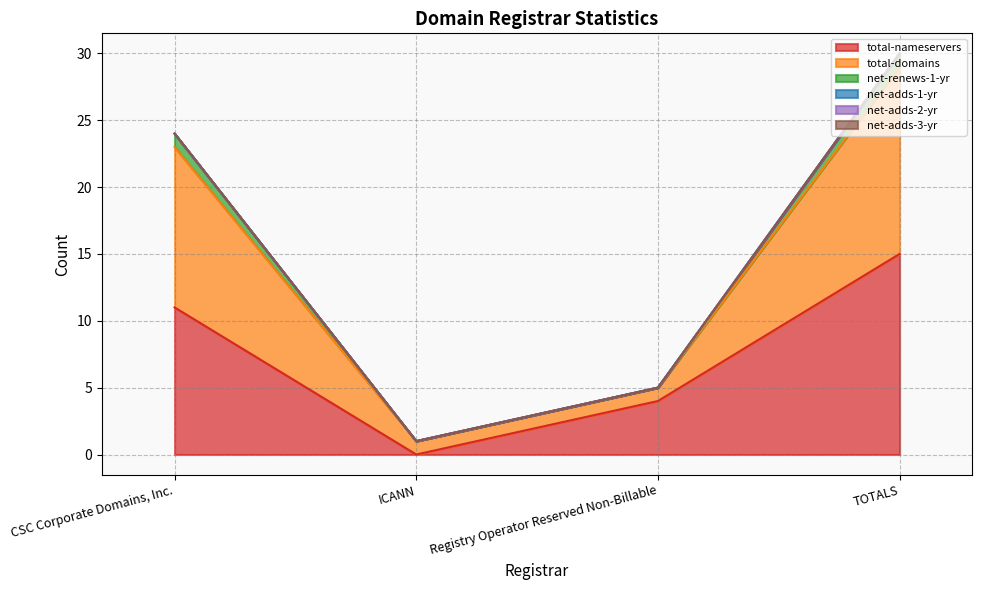

Is it true that total-nameservers equals 15 at TOTALS?

True